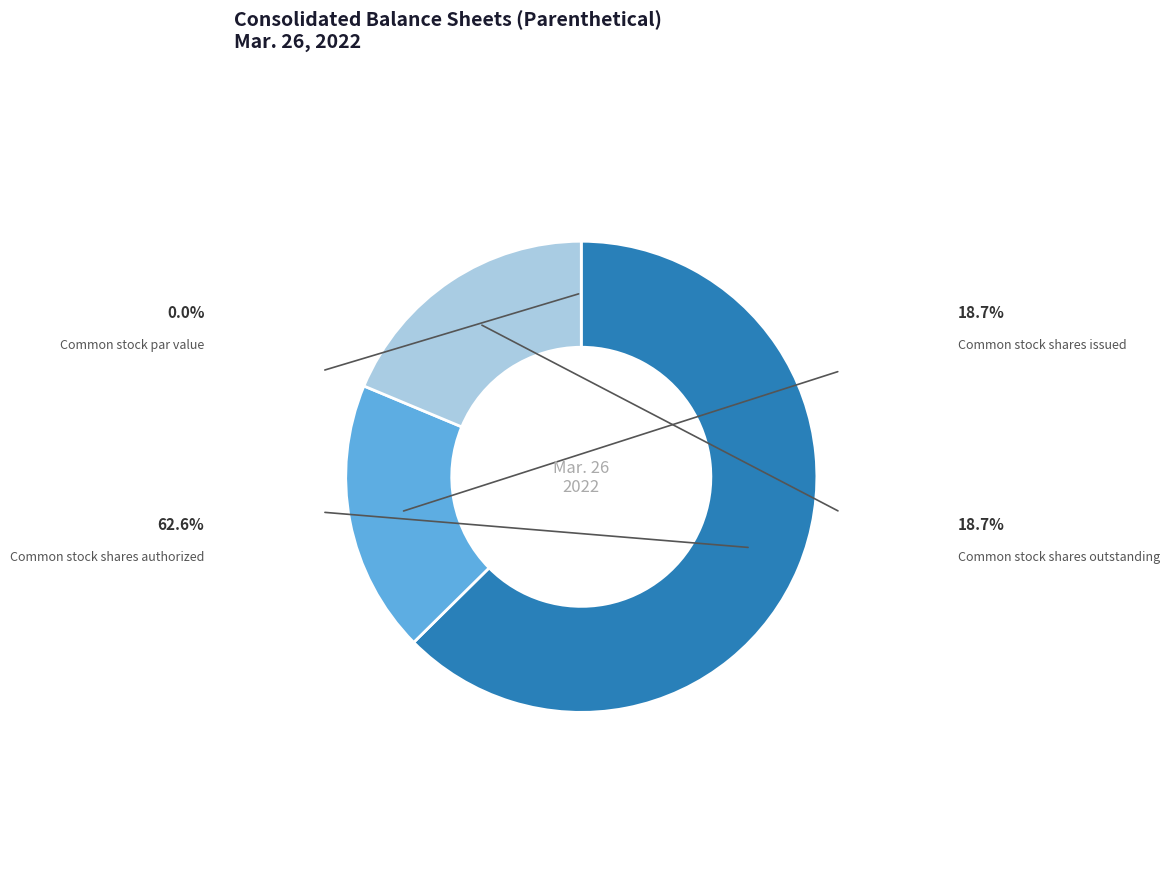

To the nearest percent, what portion does Common stock shares authorized represent?

63%